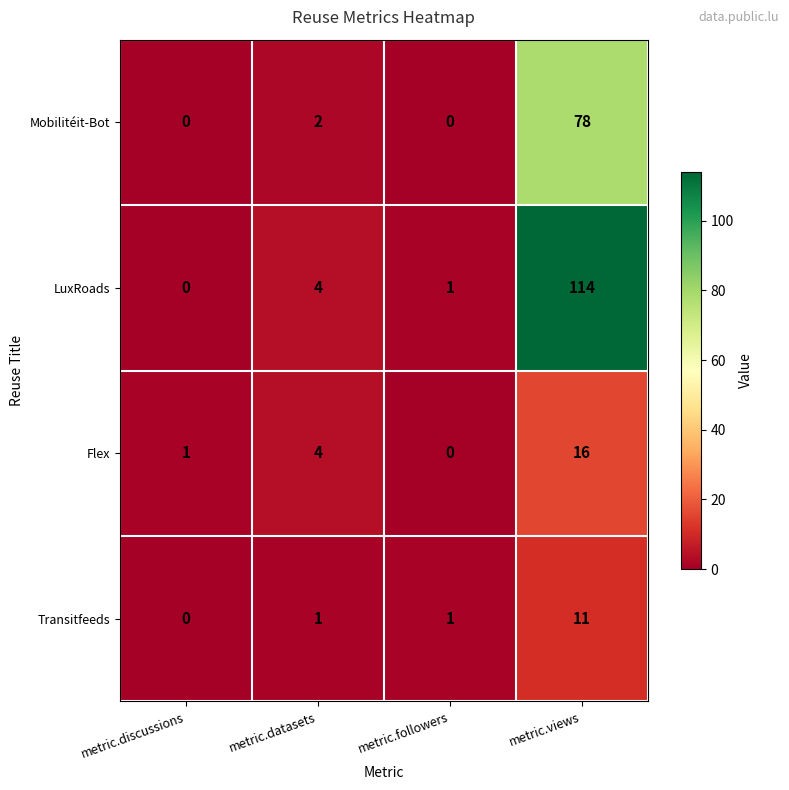

What is the total value across all series at metric.views?

219